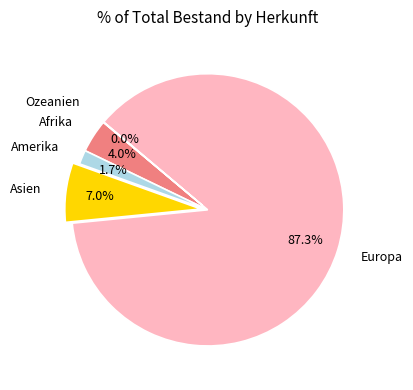

Which slice is the largest?

Europa